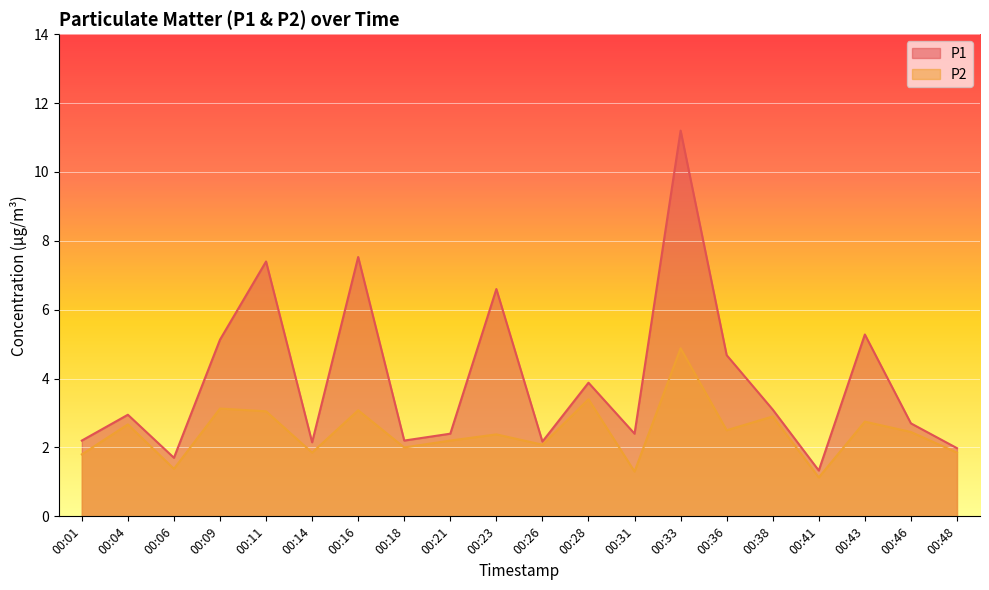

What is the difference between the maximum and minimum values in the P1 series?

9.9